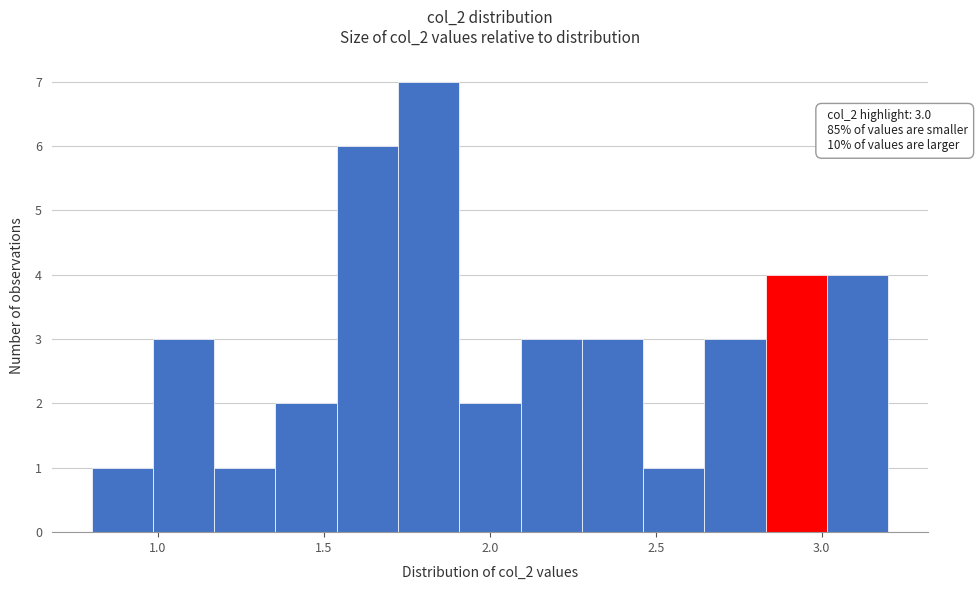

Around what value on the x-axis is the tallest bar? Give the approximate position of its centre, as read against the axis.

1.80